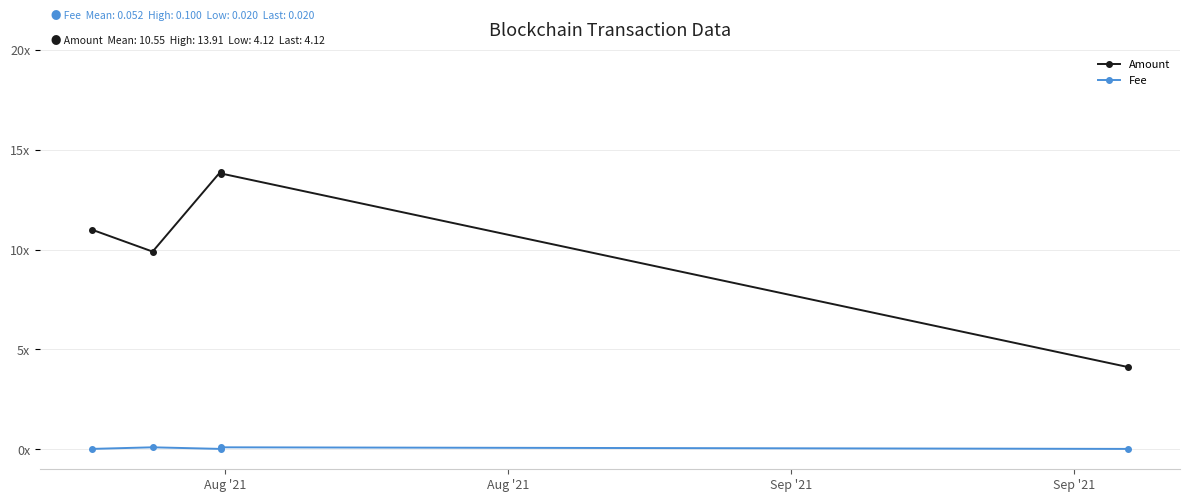

Is this an area chart (filled region under the line)?

No